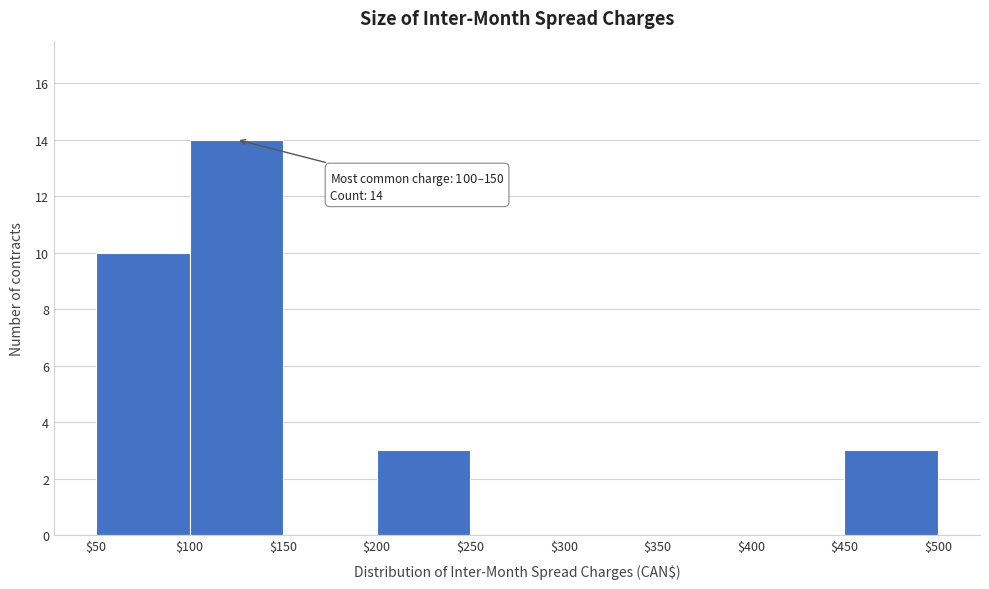

Which range on the x-axis has the tallest bar?

$100 to $150